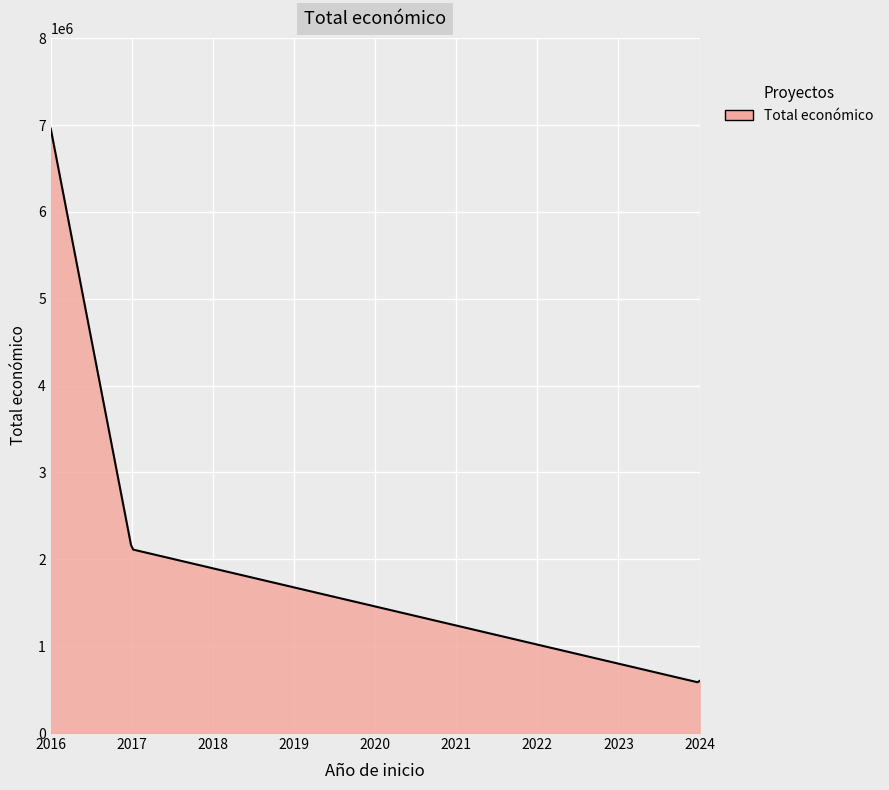

How many categories are shown in the chart?

300